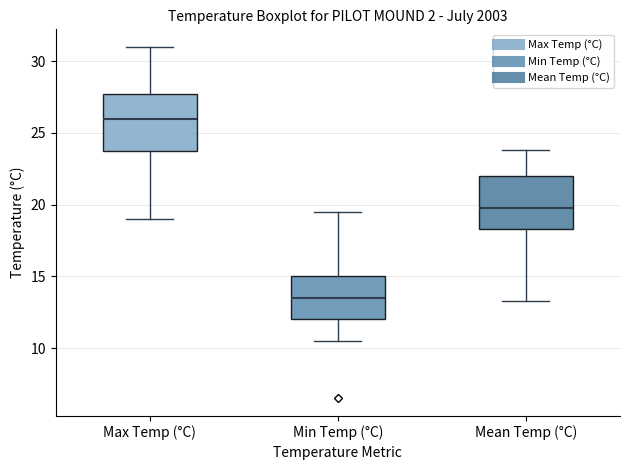

Reading left to right, transcribe this box plot: for each box, give where its median line is, the range the box spans, and where its two whiskers end, as read against the y-axis. The values are not printed on the chart, so give them approximately, as read against the axis.

Max Temp (°C): median 26.0, box 24.0 to 28.0, whiskers 19.0 to 31.0
Min Temp (°C): median 13.5, box 12.0 to 15.0, whiskers 10.5 to 19.5
Mean Temp (°C): median 20.0, box 18.5 to 22.0, whiskers 13.5 to 24.0